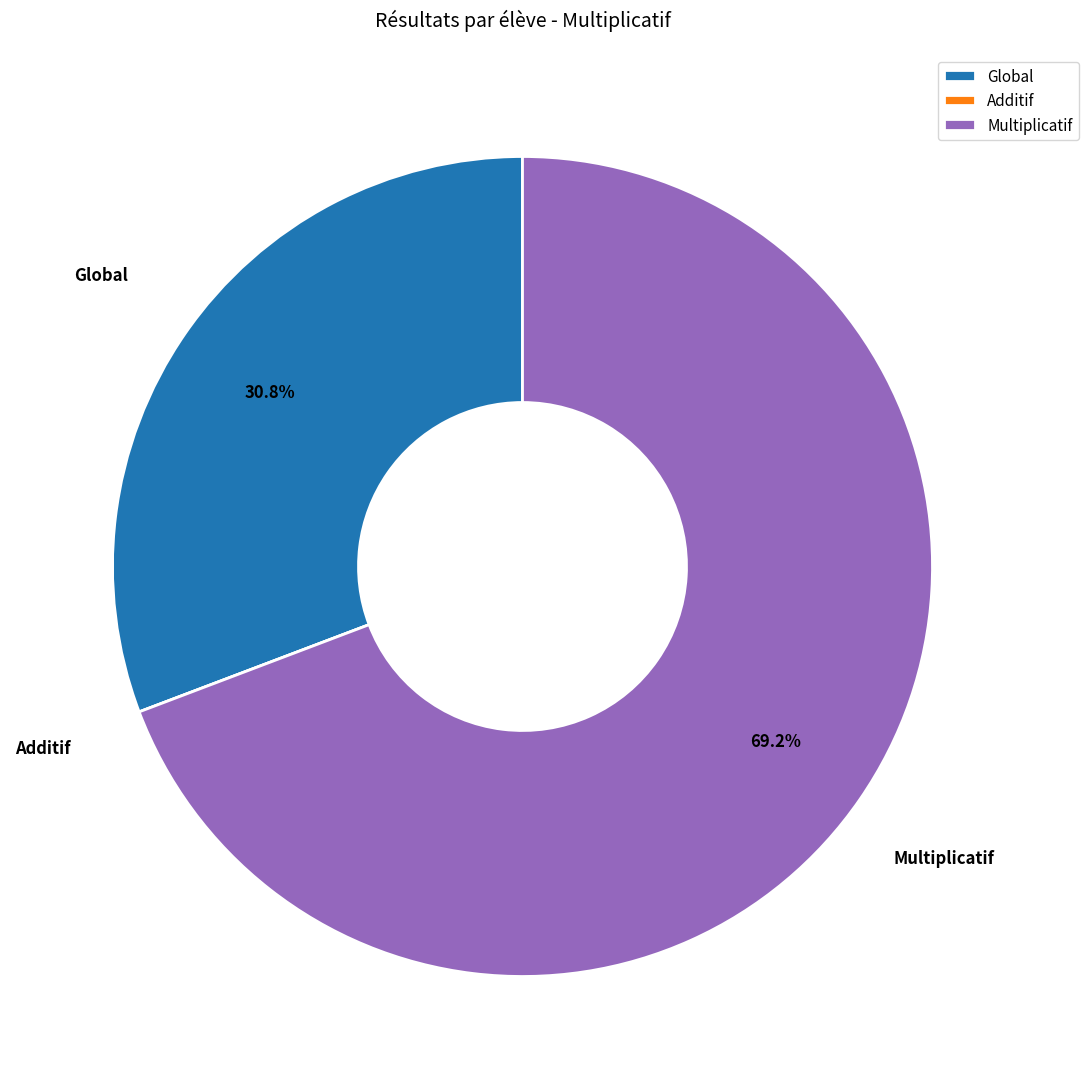

Which category has the biggest portion of the pie?

Multiplicatif